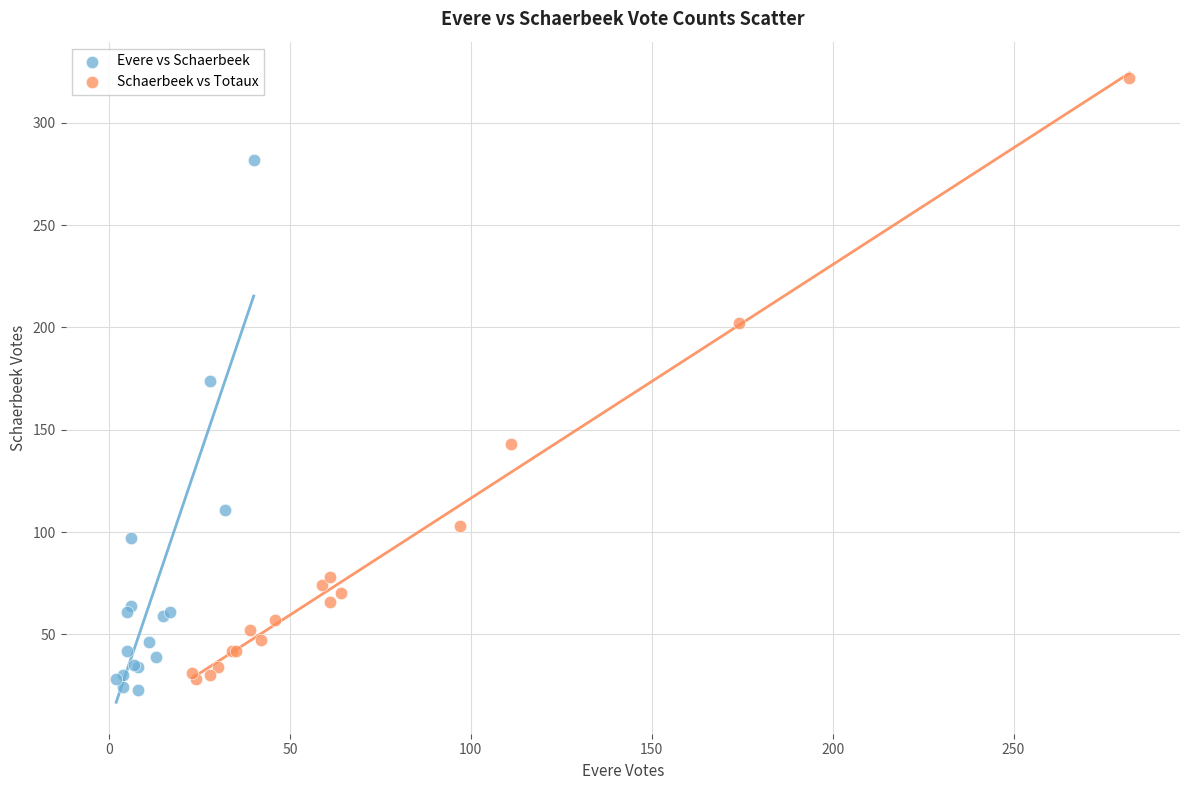

Which series contains the highest Y value?

Schaerbeek vs Totaux